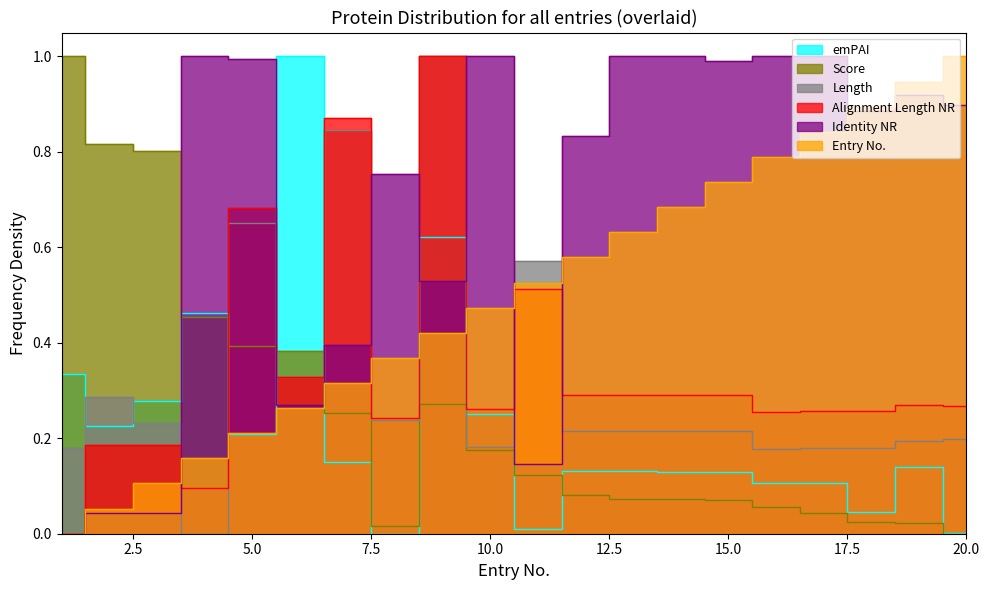

What are all the series names shown in the legend?

emPAI, Score, Length, Alignment Length NR, Identity NR, Entry No.